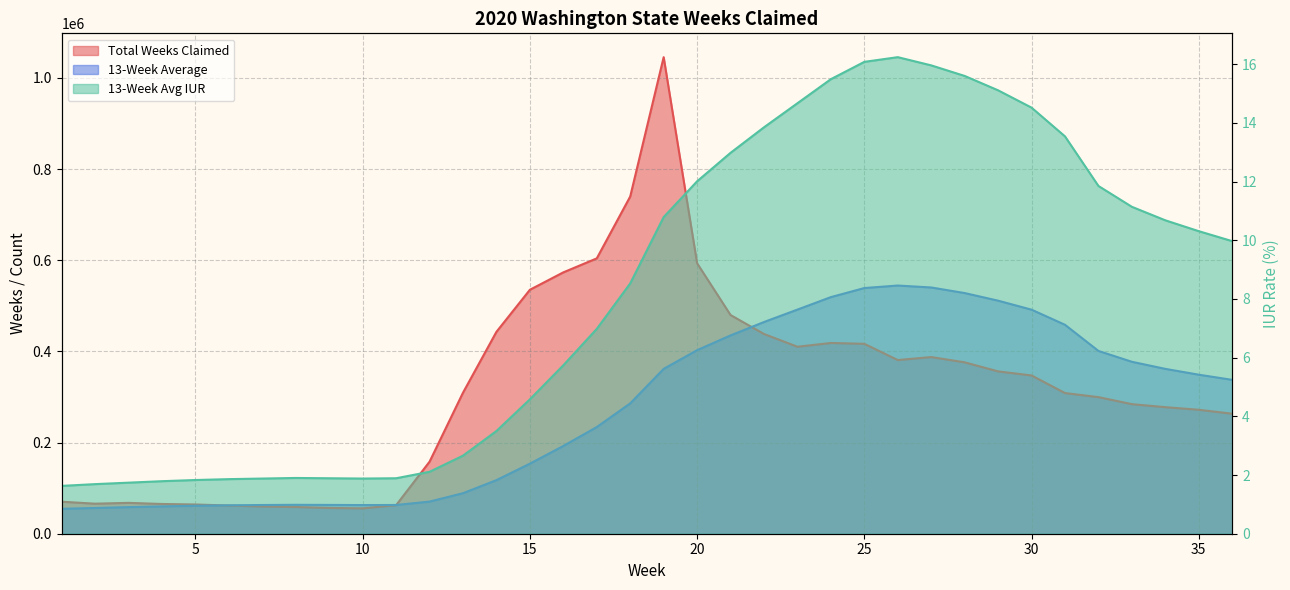

The 13-Week Average IUR series shows 13.8 at 22. True or false?

True